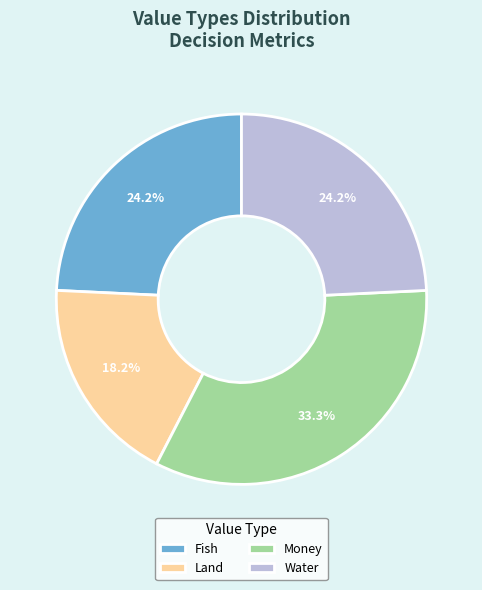

To the nearest percent, what portion does Land represent?

18%